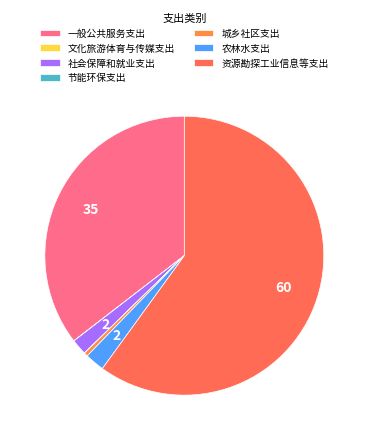

Is there a majority slice in this chart?

Yes